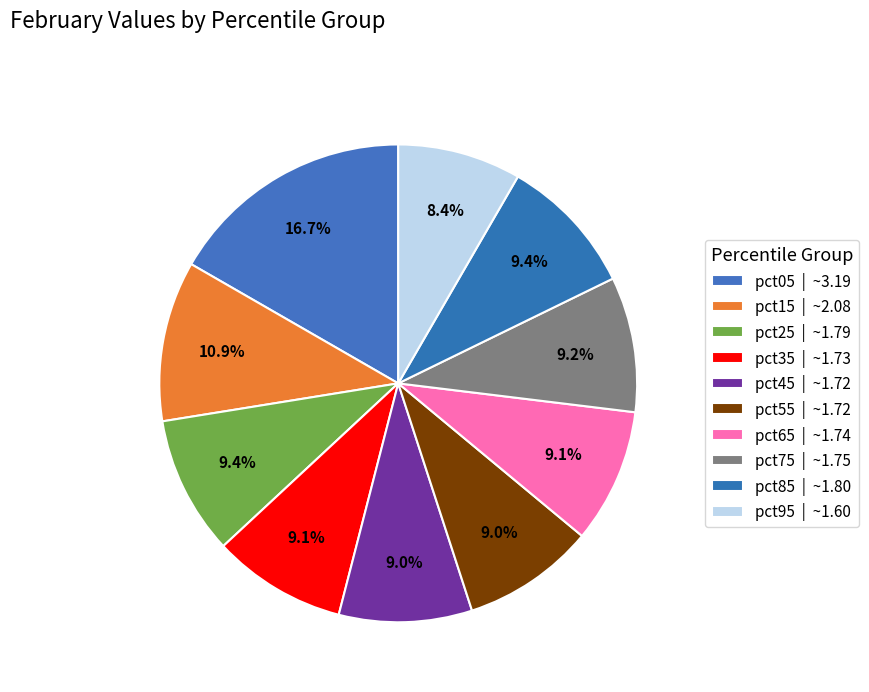

Which slice is the largest?

pct05